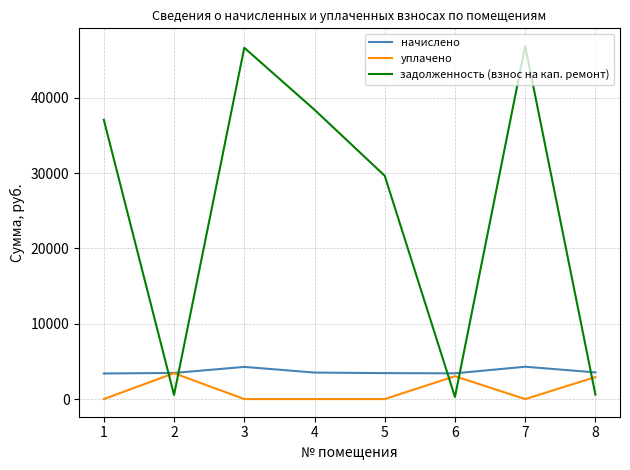

At which category does задолженность (взнос на кап. ремонт) reach its first local peak?

3